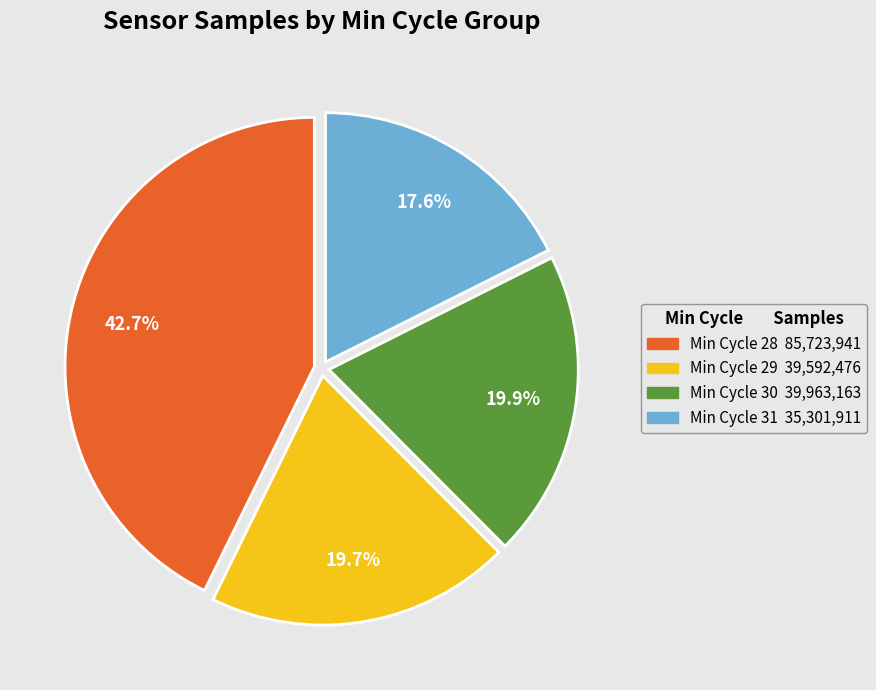

Is there any slice that represents more than half of the pie?

No